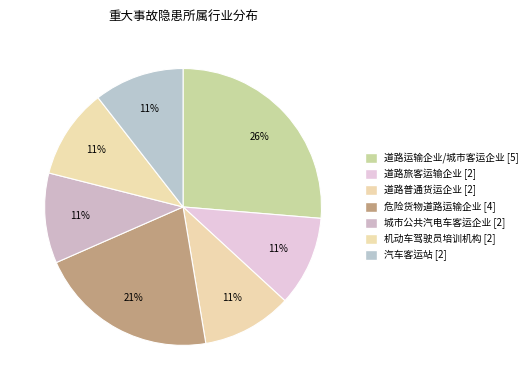

Rank the categories by value from lowest to highest.

道路旅客运输企业, 道路普通货运企业, 城市公共汽电车客运企业, 机动车驾驶员培训机构, 汽车客运站, 危险货物道路运输企业, 道路运输企业
城市客运企业